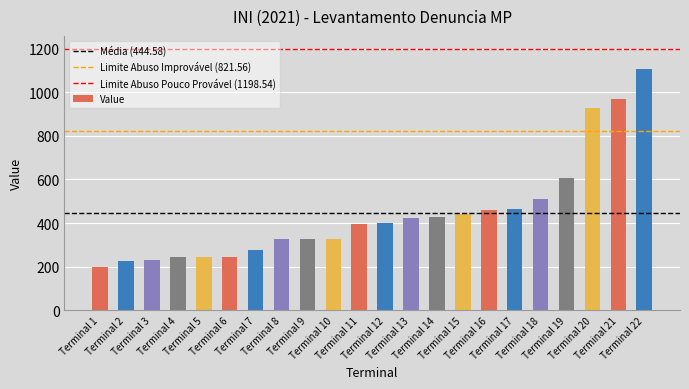

At which label is the value closest to 651?

Terminal 19